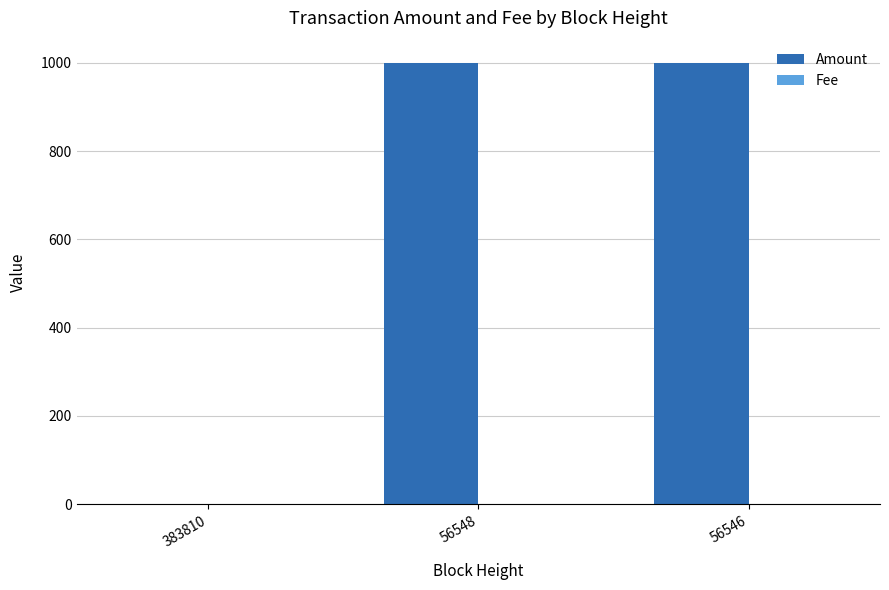

The Amount series shows 999 at 56548. True or false?

True